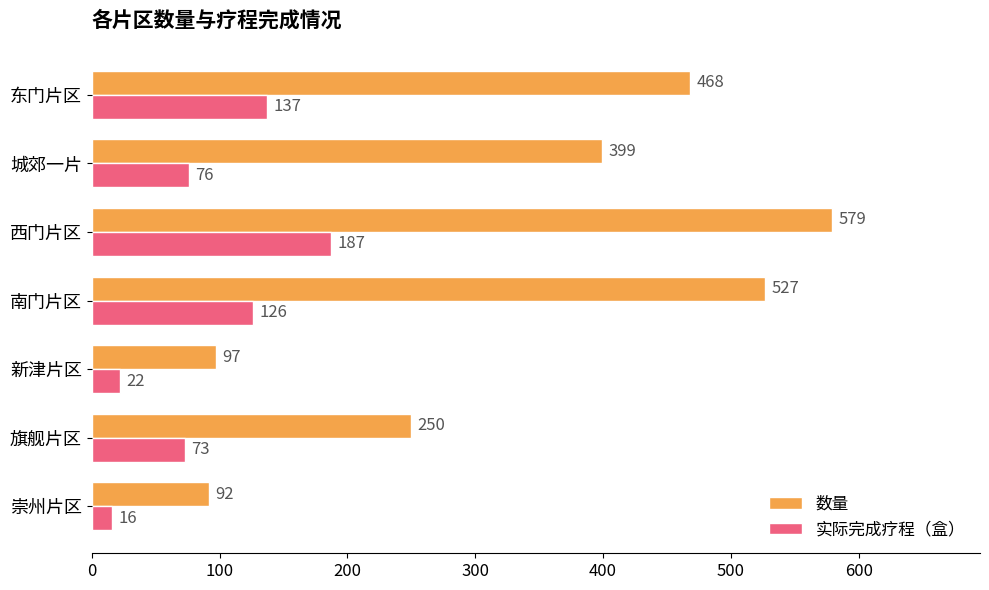

True or false: 数量 has a value of 247 at 西门片区.

False